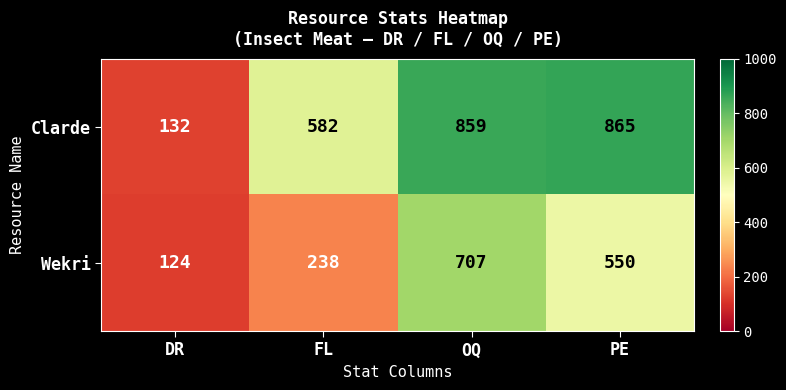

What is the difference between the Clarde values at FL and PE?

283